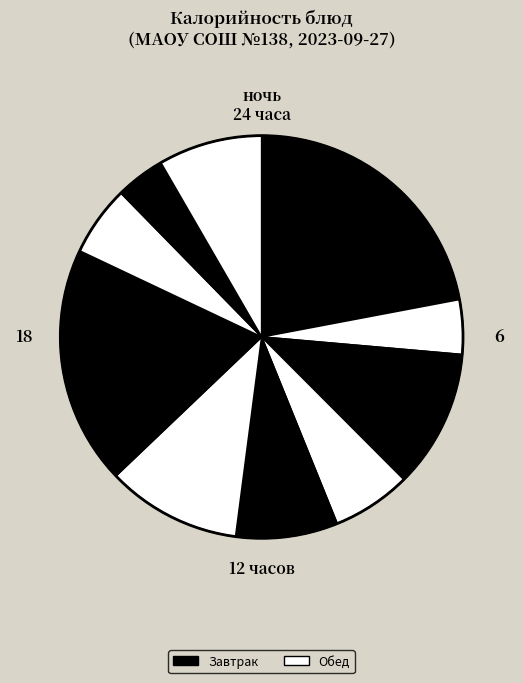

How many segments does this pie chart have?

10